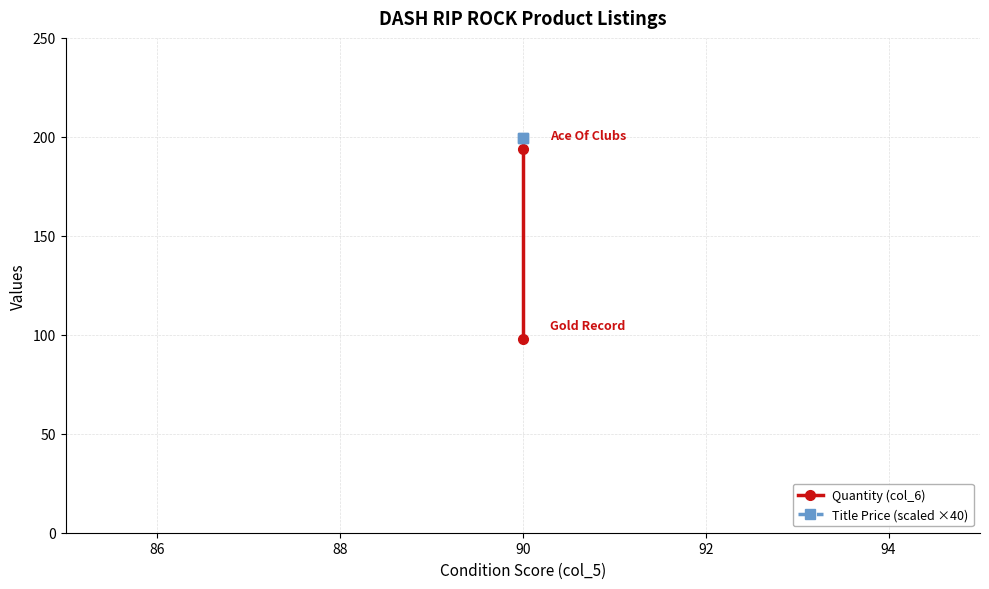

Is it true that Quantity (col_6) equals 121.1 at 90?

False